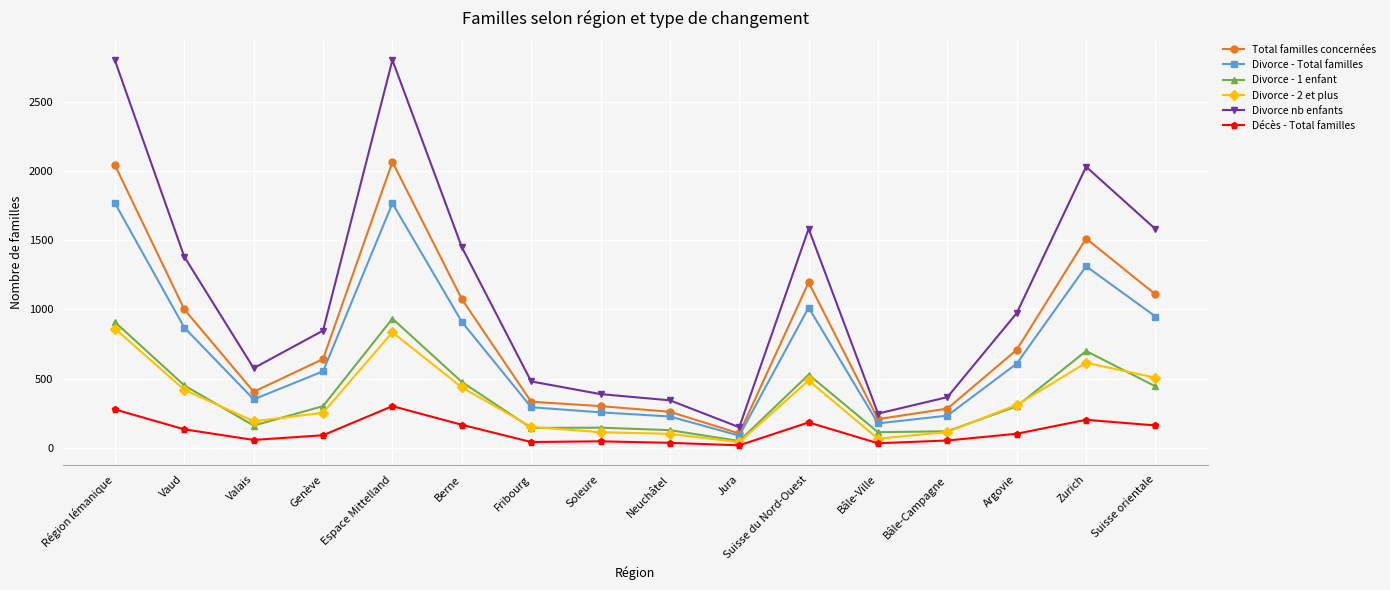

What is the maximum value shown in the chart?

2807